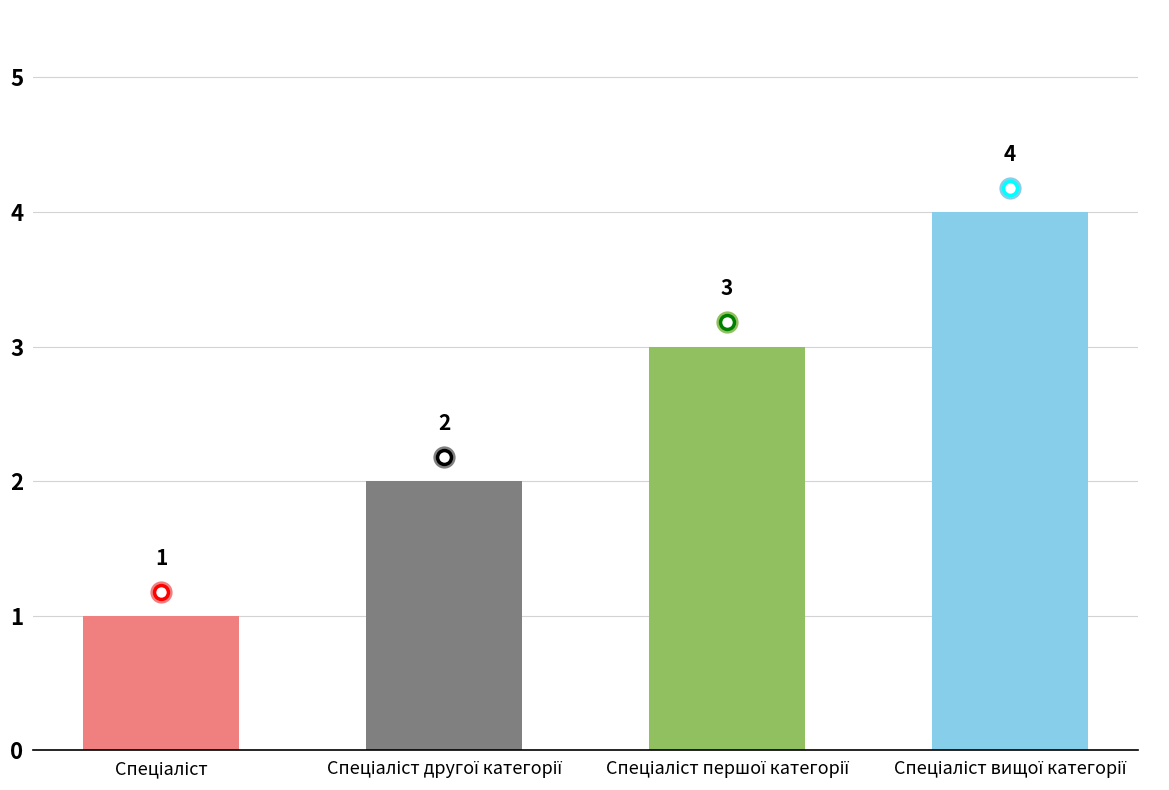

Count the values in the range 2 to 4.

3